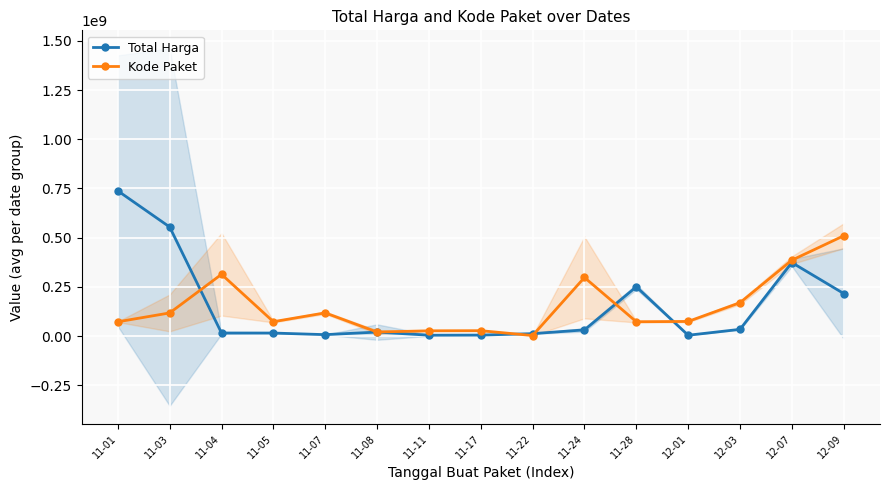

How many intersections are there between Total Harga and Kode Paket?

5